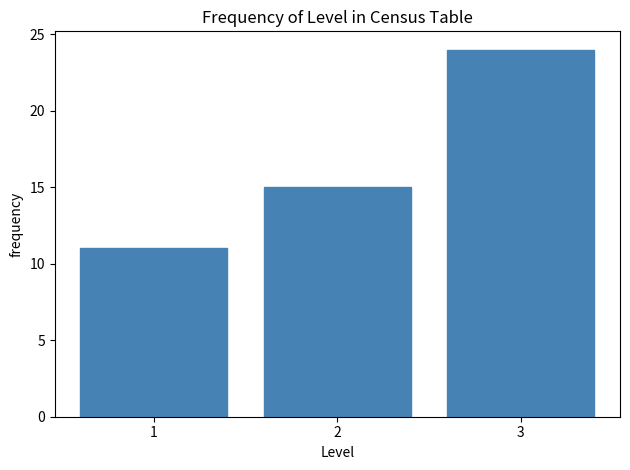

Reading left to right, what are all the values shown in this chart?

1=11	2=15	3=24